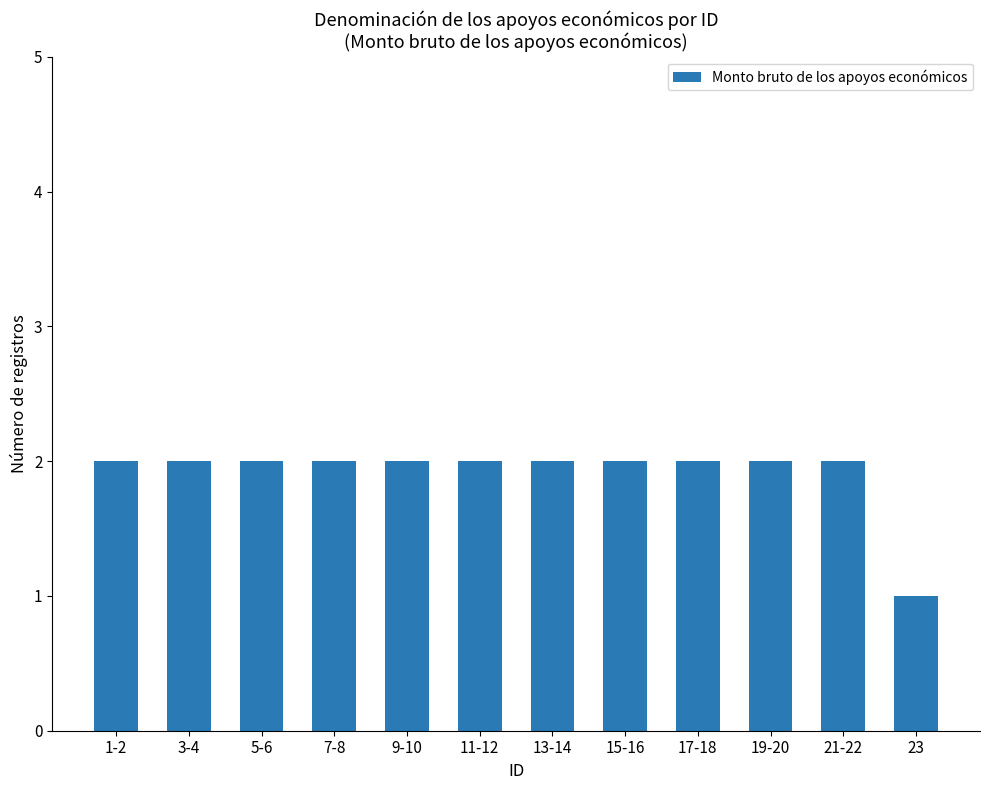

How many bars are there in total?

12